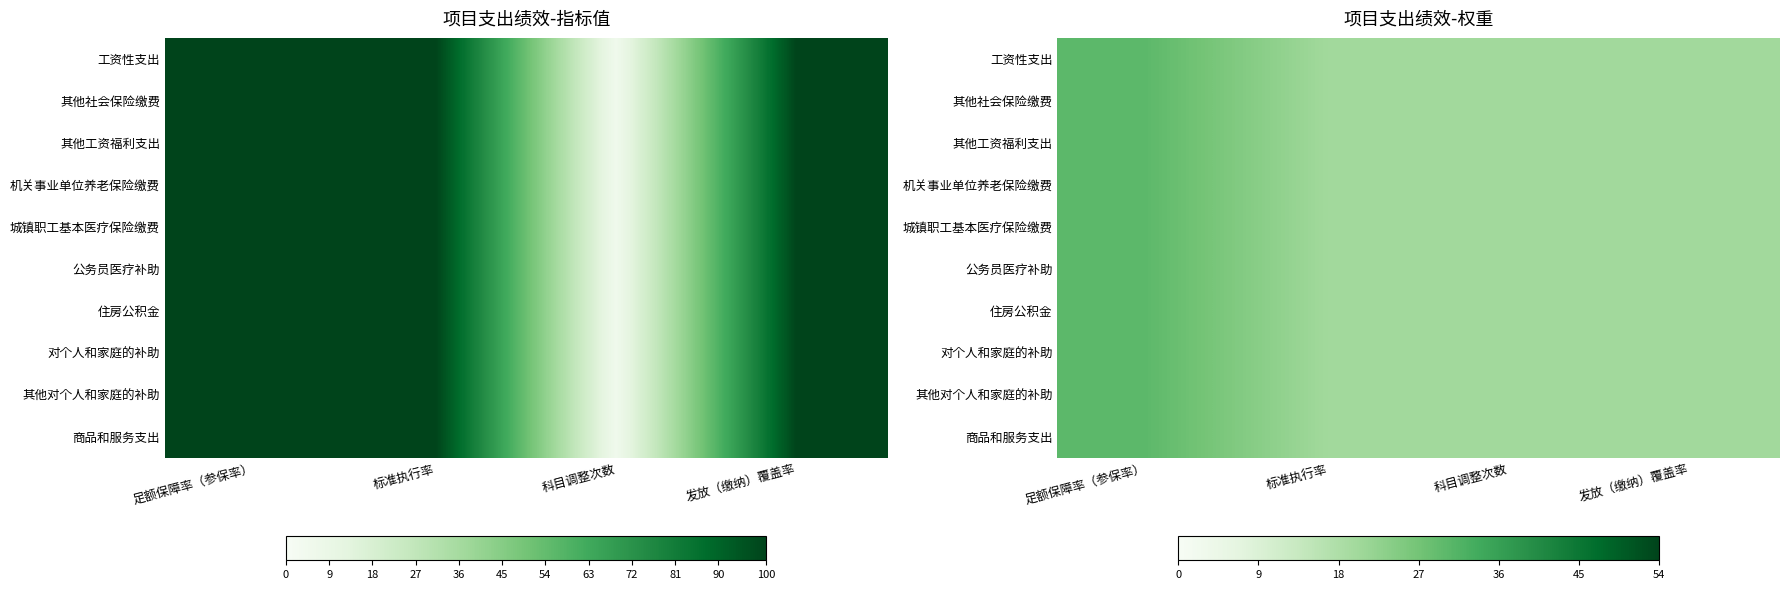

Which label corresponds to the largest value in the chart?

足额保障率（参保率）